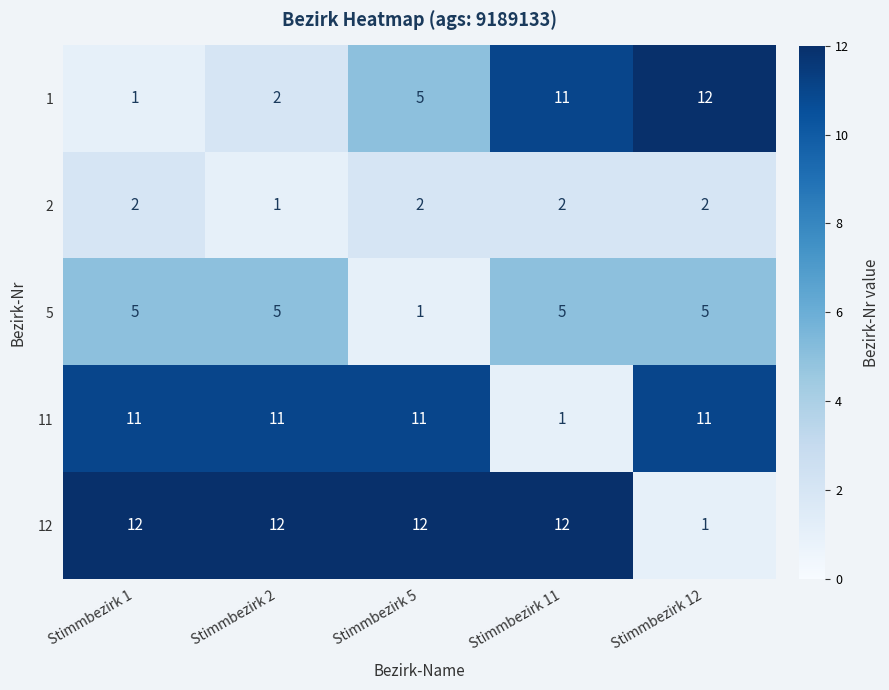

What is the maximum value shown in the chart?

12